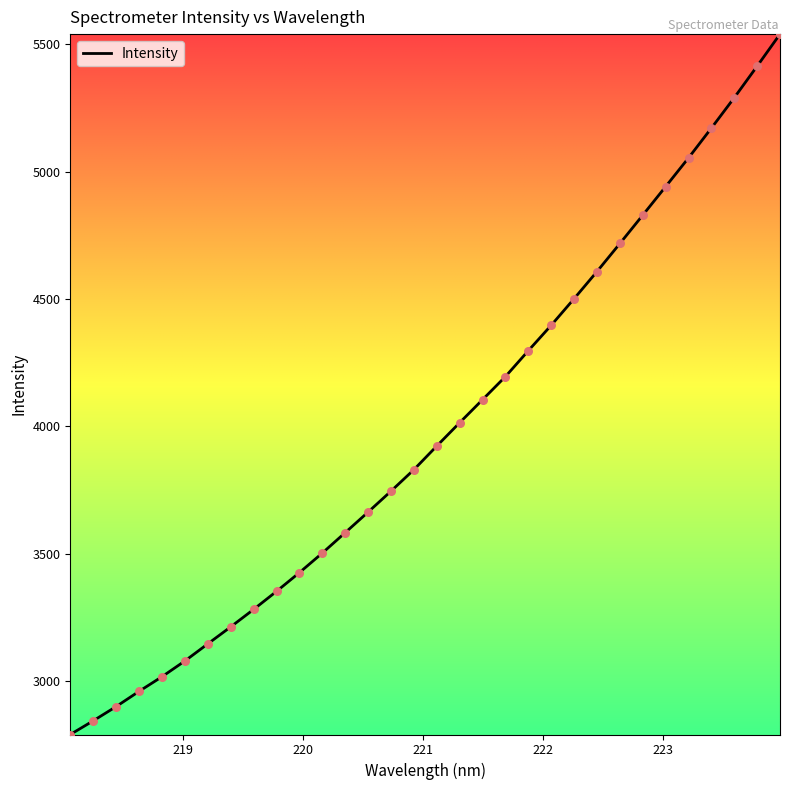

What is the smallest value displayed?

2790.2